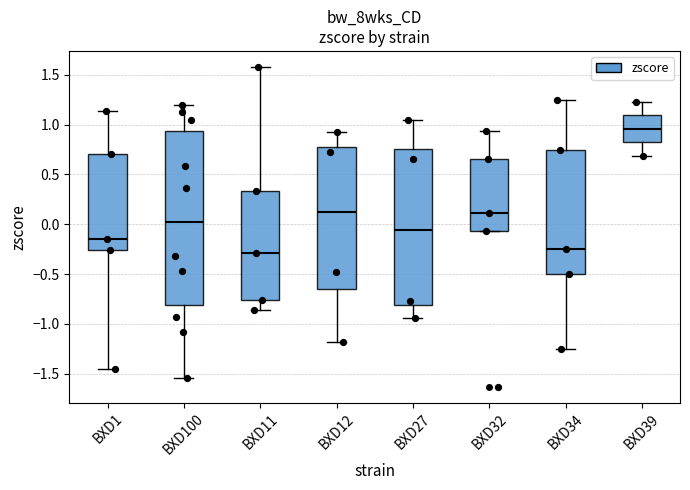

Which box's median line is the highest?

BXD39